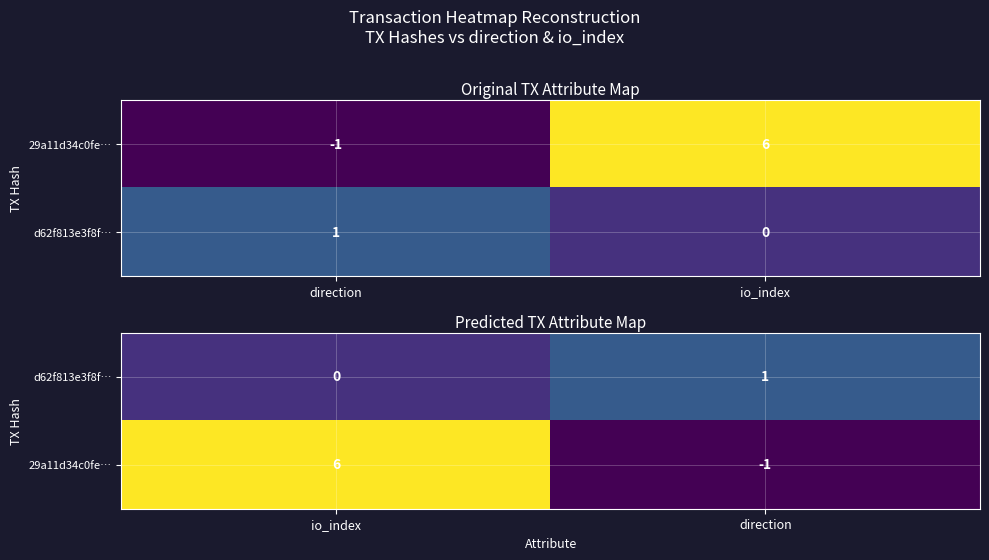

How many 29a11d34c0fe… values are between -1 and 6?

2